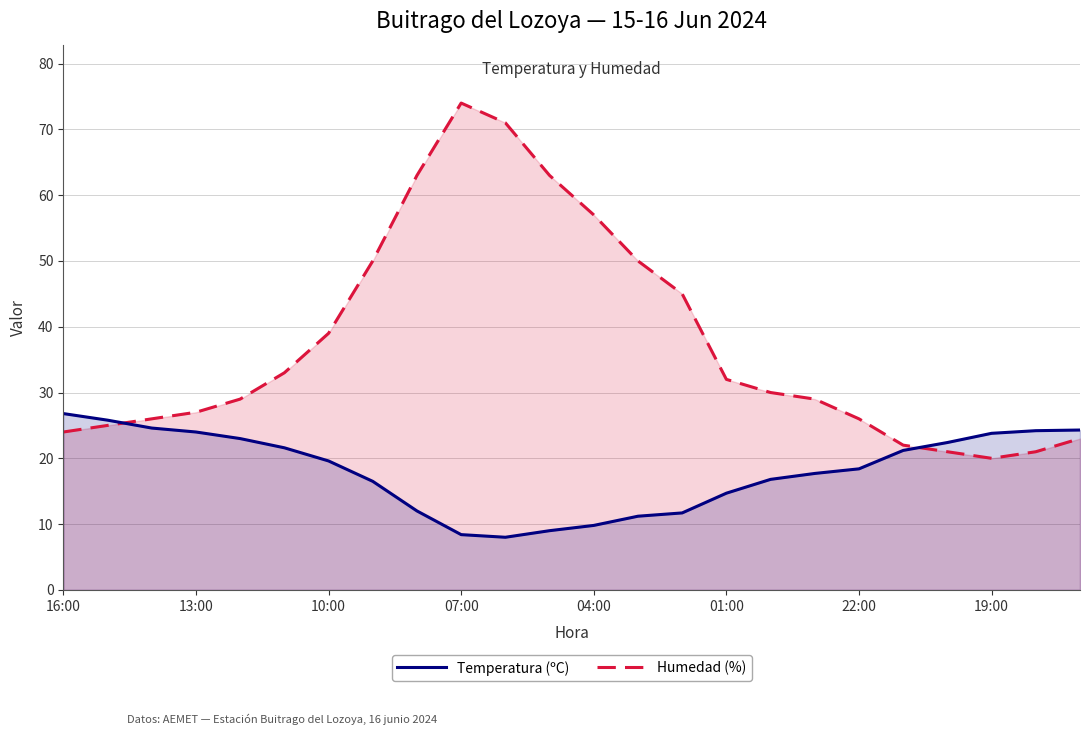

What are all the series names shown in the legend?

Temperatura (ºC), Humedad (%)